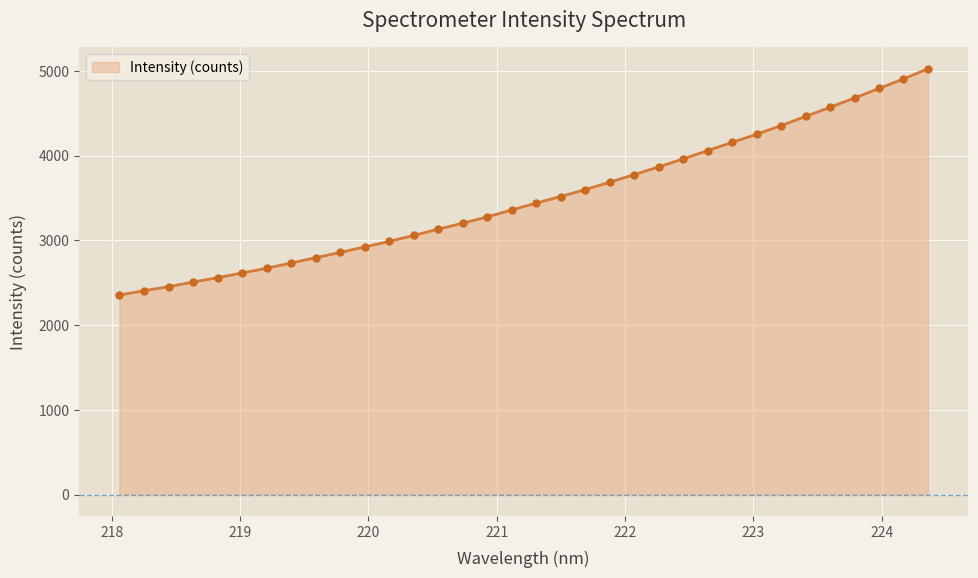

What is the greatest value displayed?

5023.7